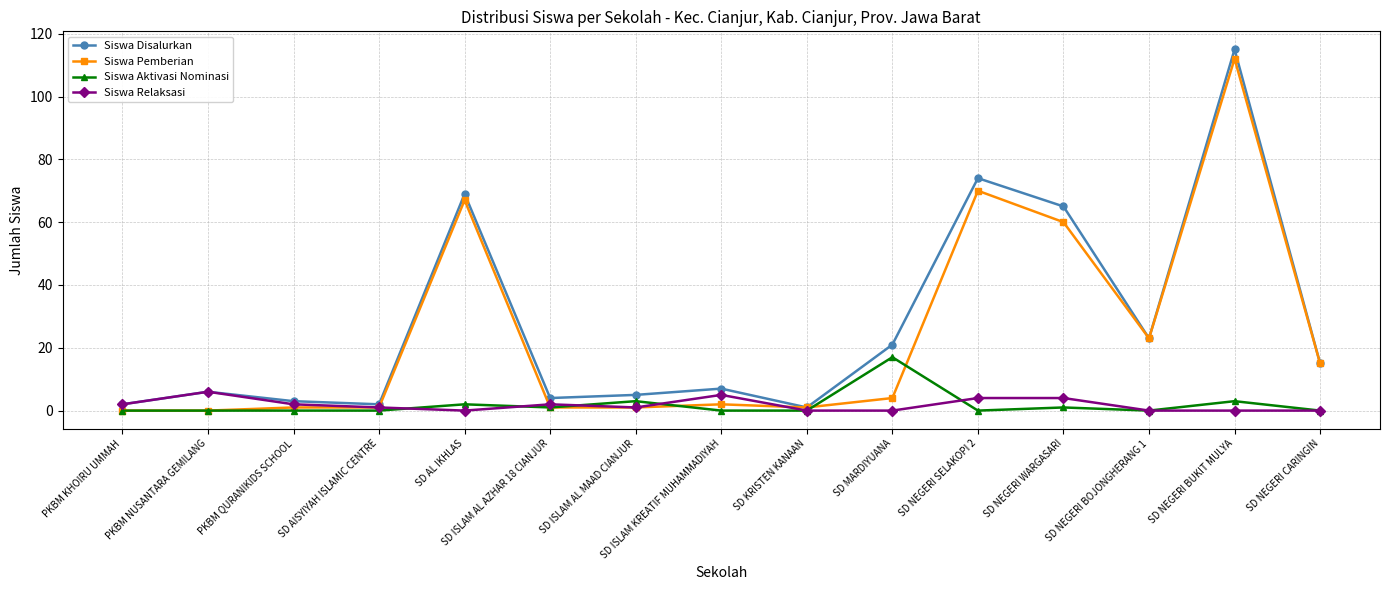

The Siswa Relaksasi series shows 9 at SD ISLAM KREATIF MUHAMMADIYAH. True or false?

False